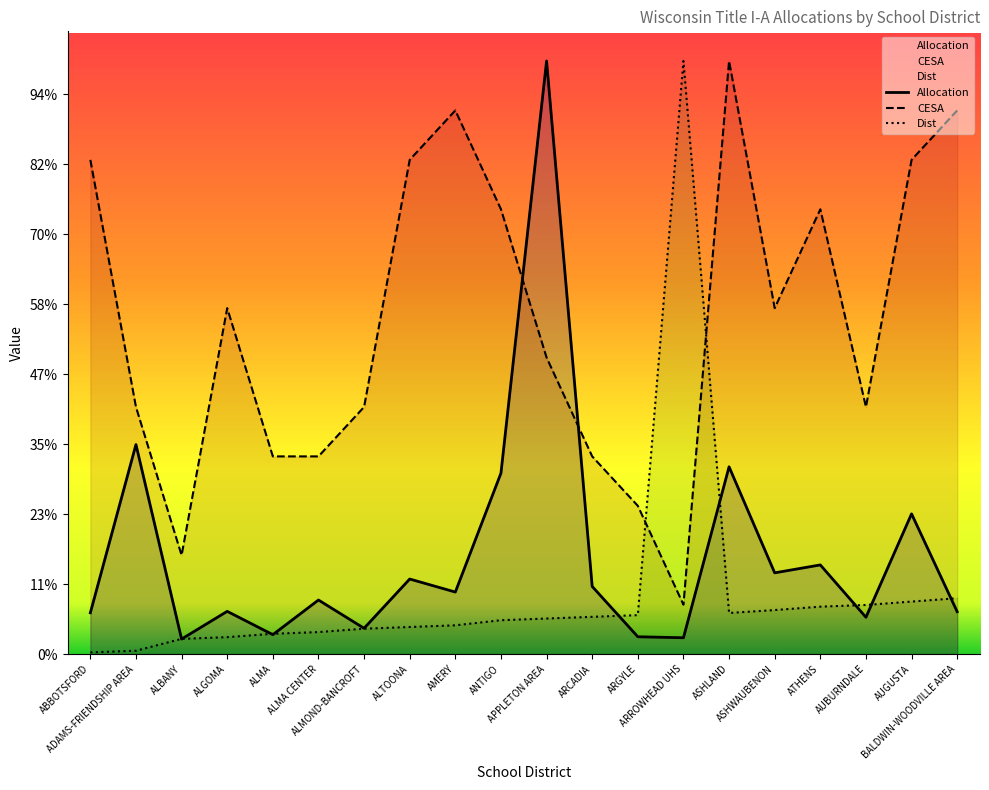

What is the label of the 12th point from the right?

AMERY